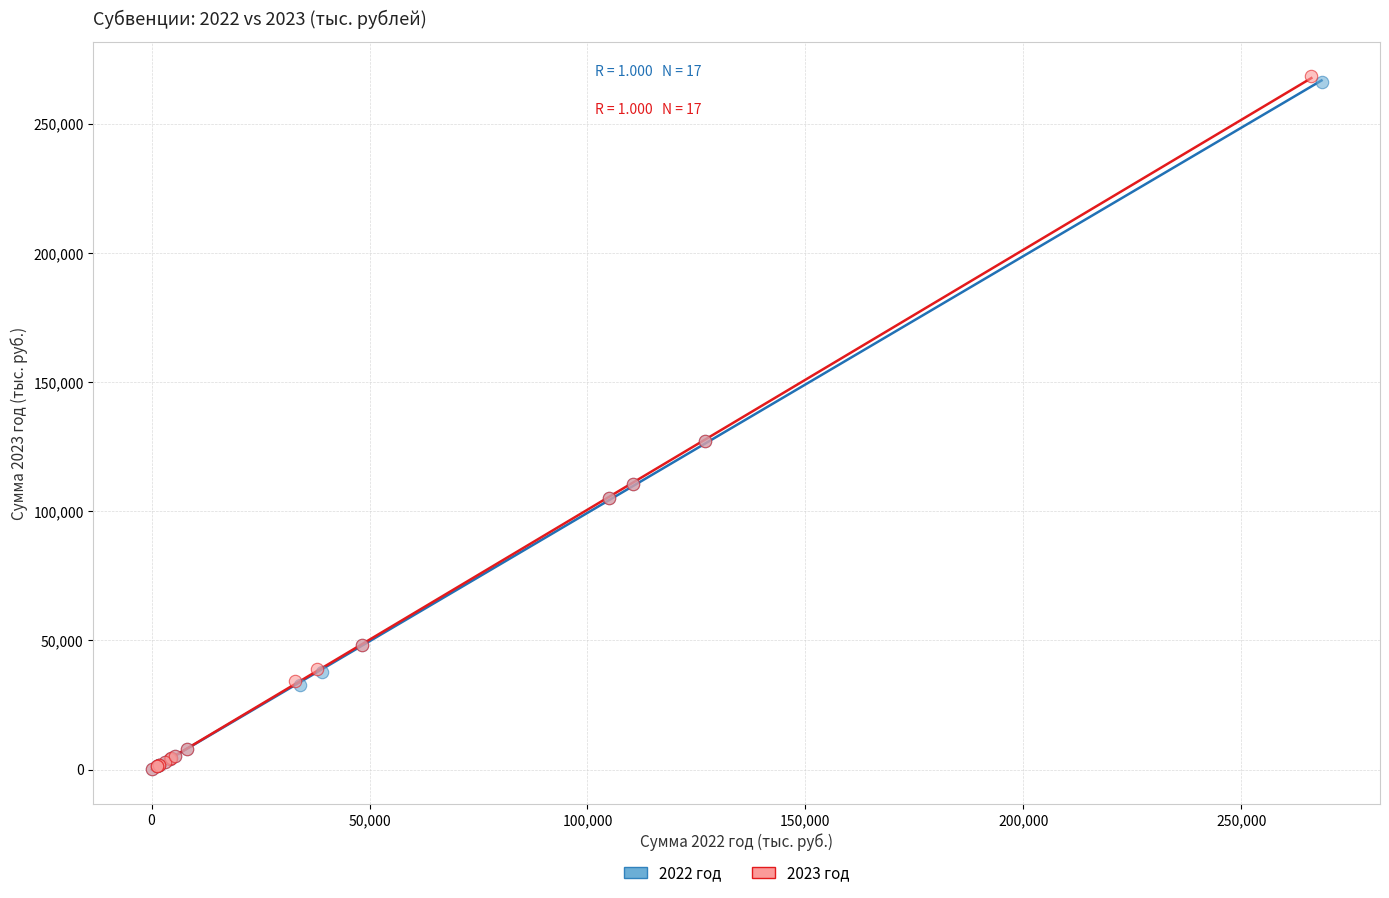

Which series has the largest Y range (max minus min)?

2023 год